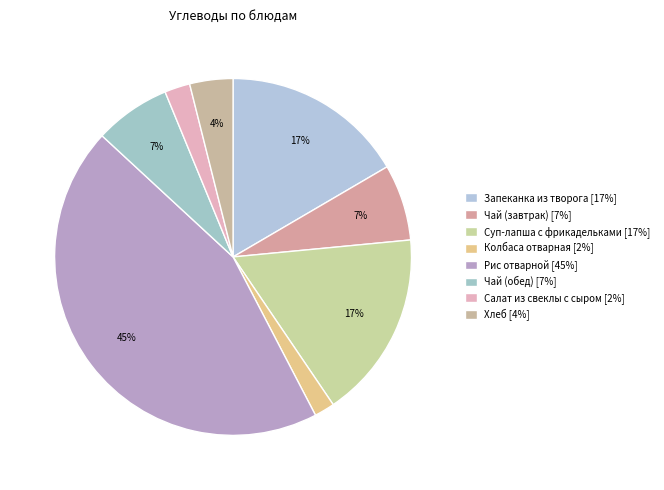

How many slices are in this pie chart?

8